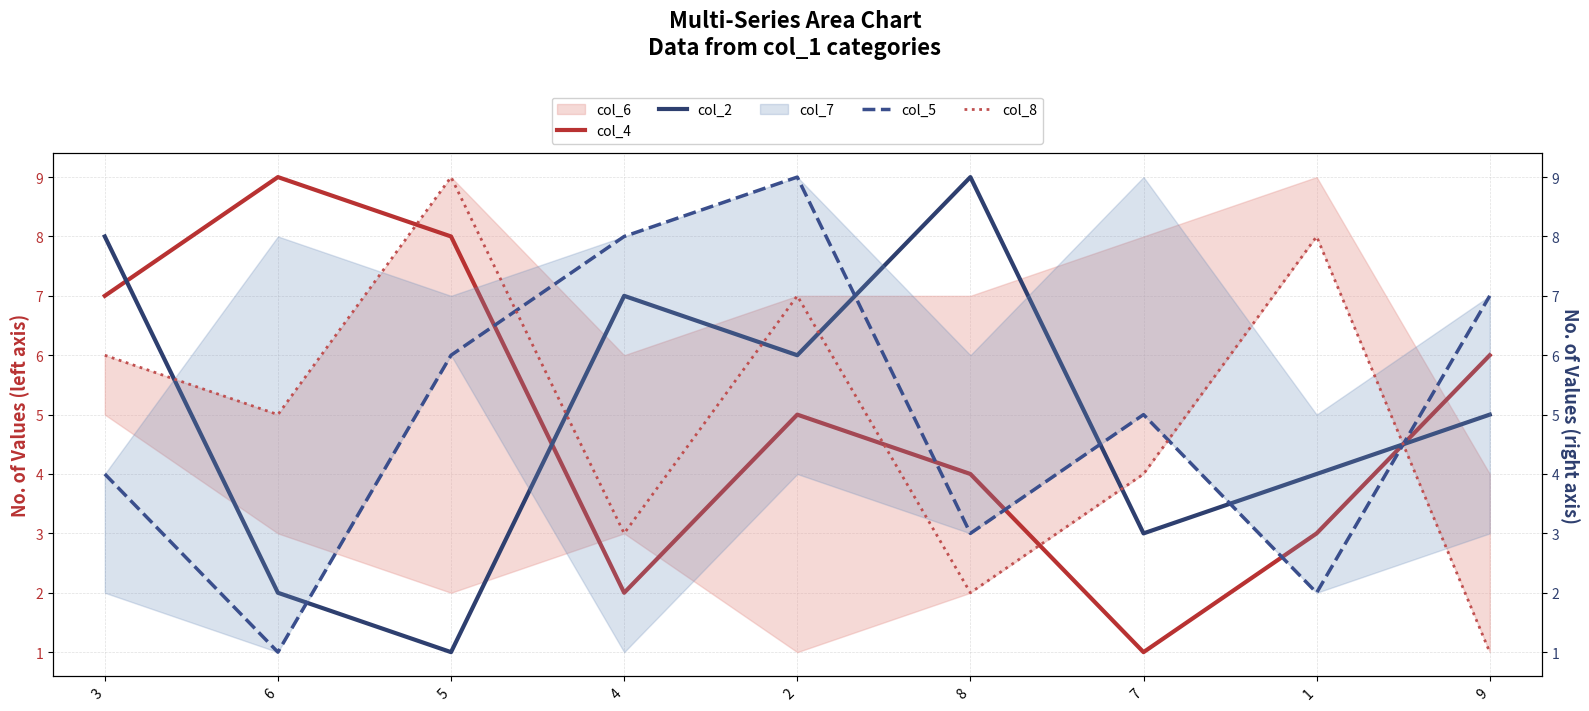

List the labels in order of col_4 value, largest first.

6, 5, 3, 9, 2, 8, 1, 4, 7